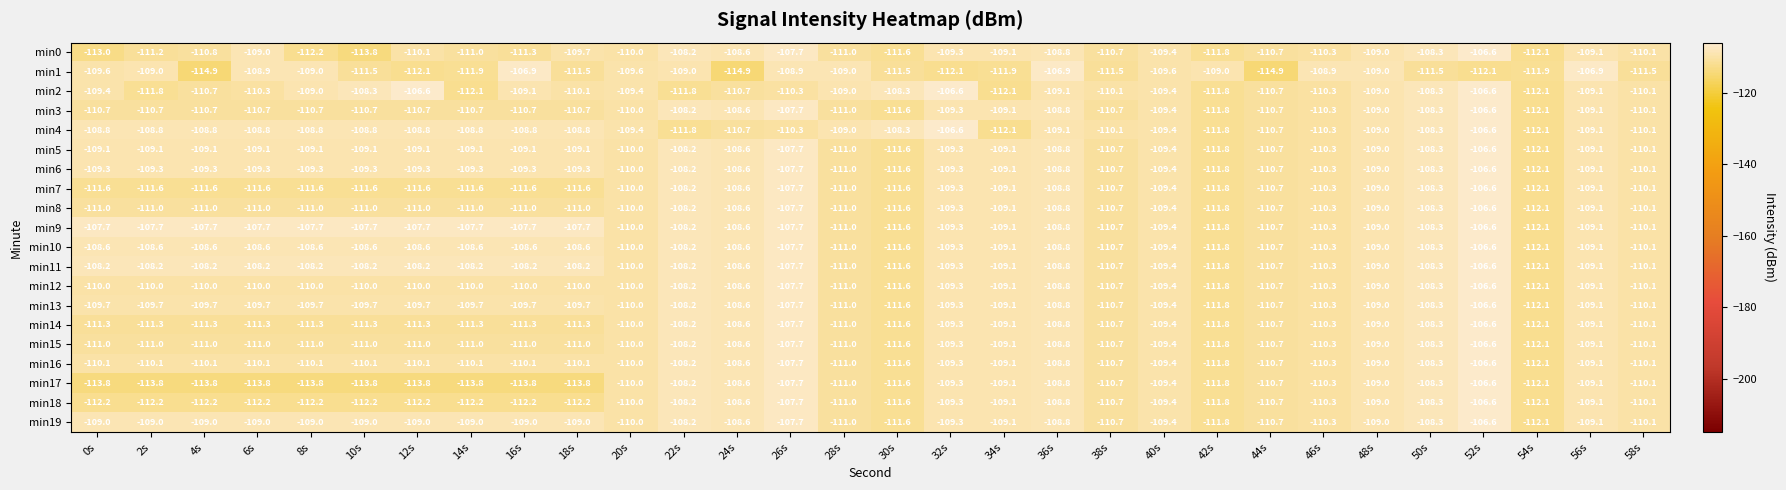

What is the total value across all series at 44s?

-2218.2